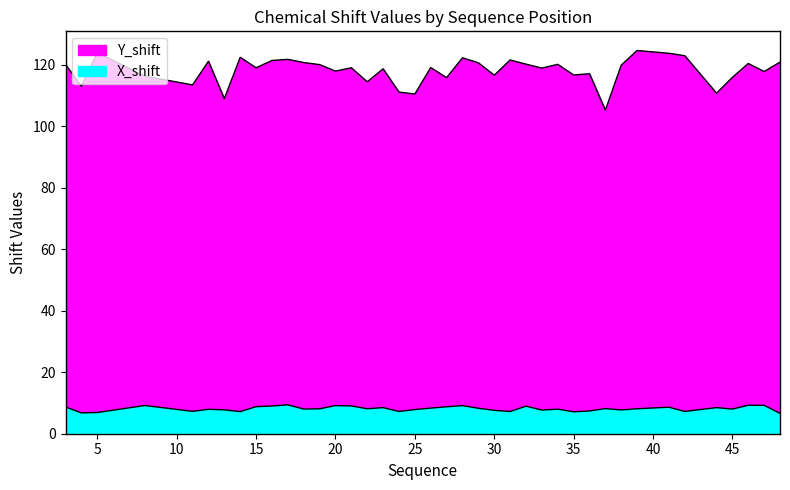

Rank the series at 32 from lowest to highest value.

X_shift, Y_shift